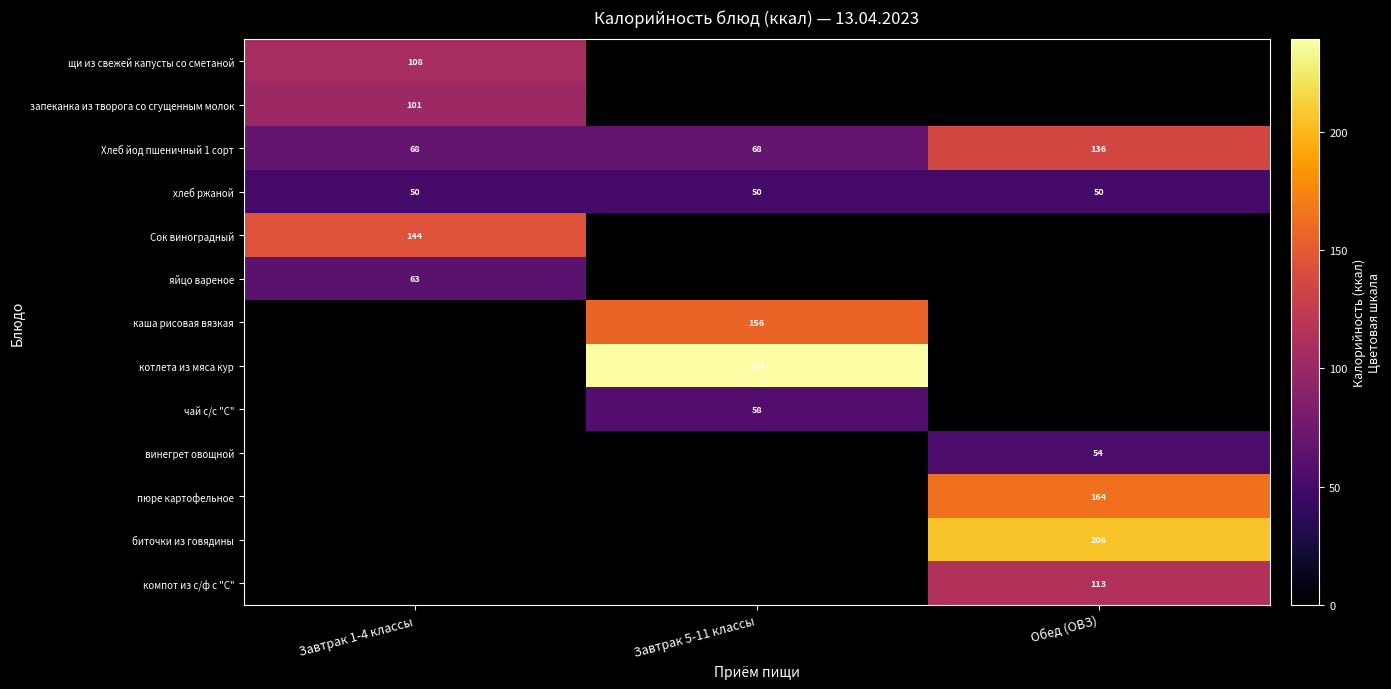

The value of компот из с/ф с "С" at Обед (ОВЗ) is 61.1. True or false?

False